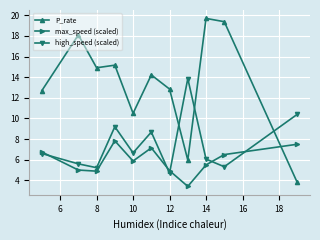

What is the value of the high_speed (scaled) point at the 9th from the left?

6.1